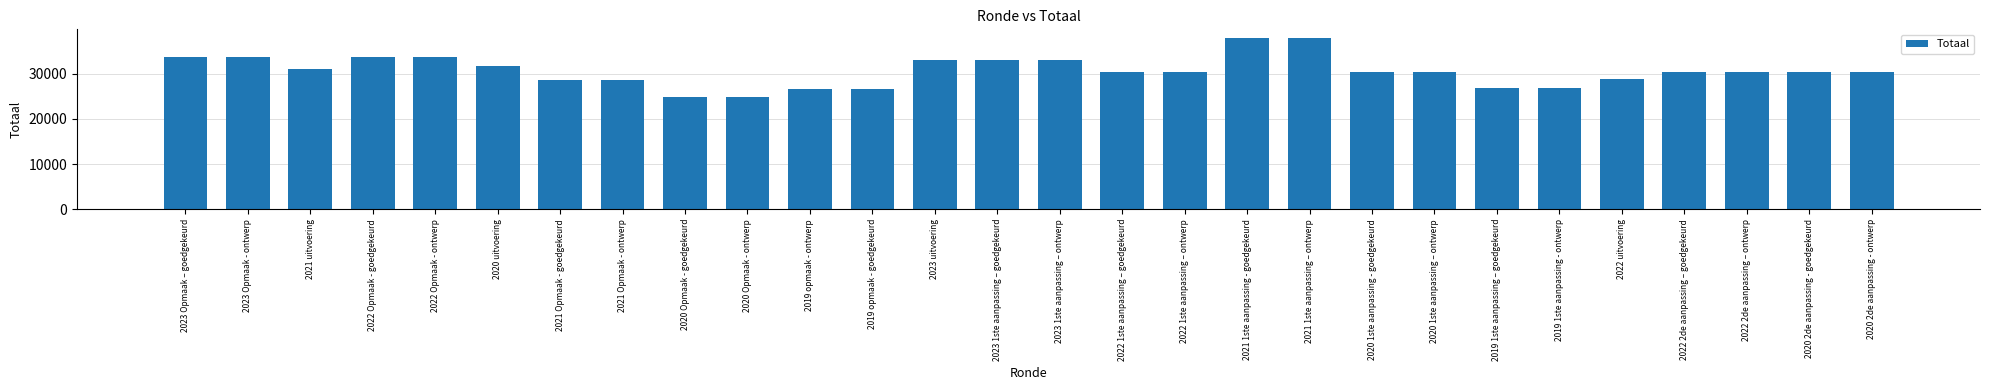

Approximately how many times larger is the value at 2023 1ste aanpassing – ontwerp compared to 2020 Opmaak - ontwerp?

1.3